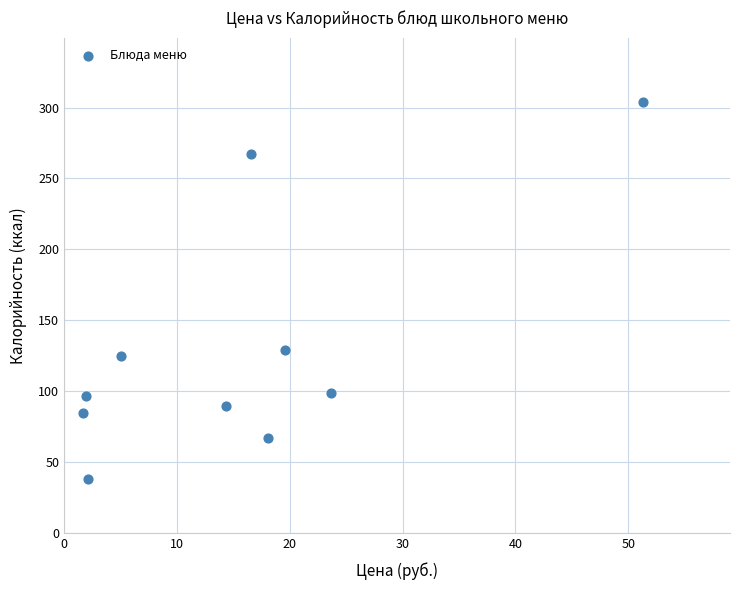

What Y value in the scatter plot is closest to 170?

129.0